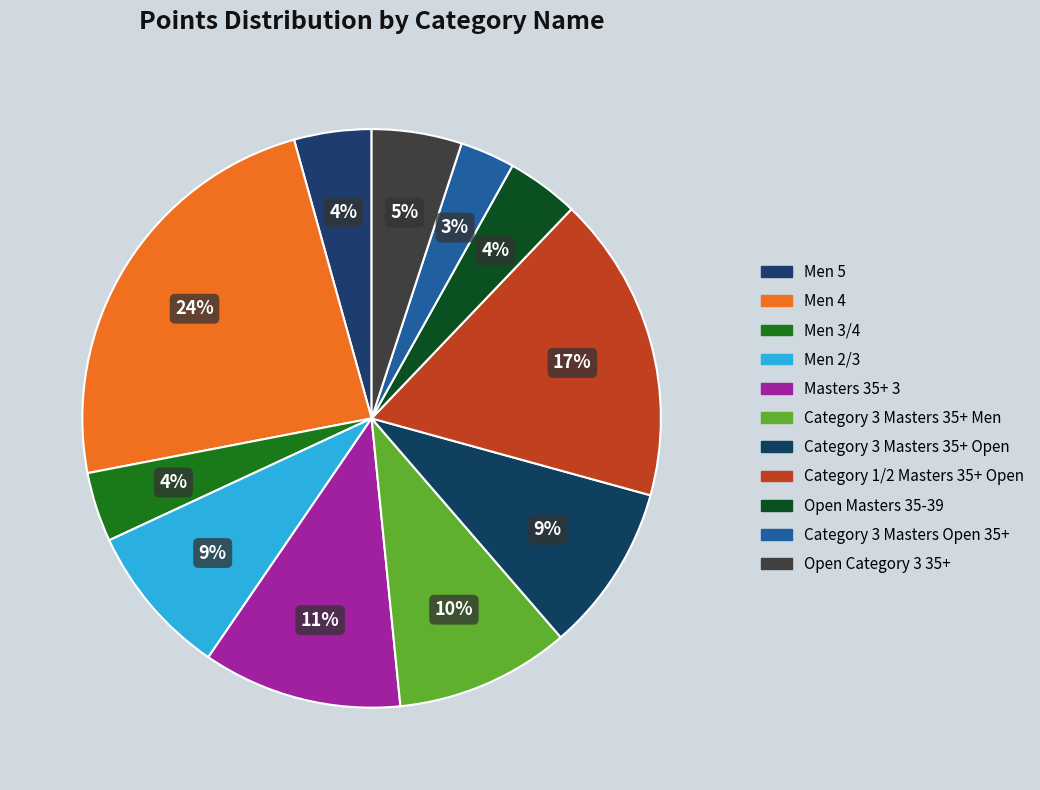

To the nearest percent, what percentage of the pie is Men 2/3?

9%